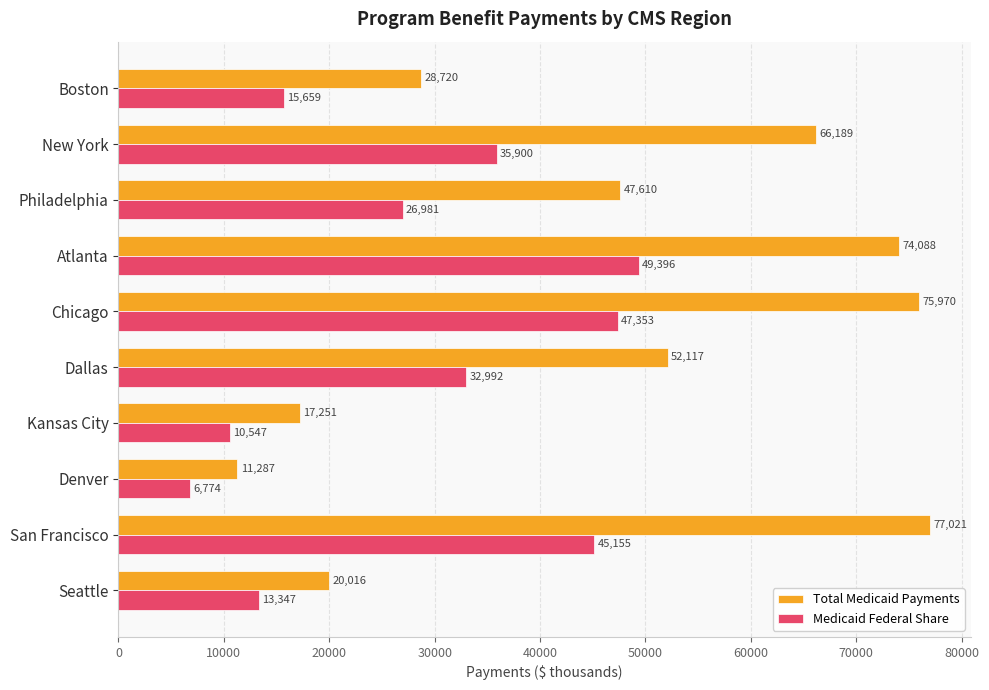

Which series has the widest spread of values?

Total Medicaid Payments